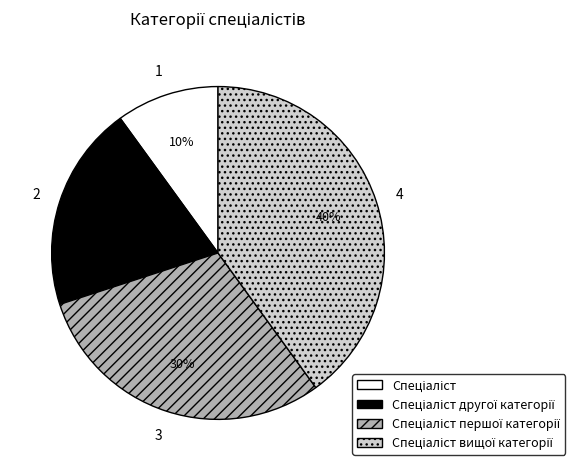

Is there any slice that represents more than half of the pie?

No